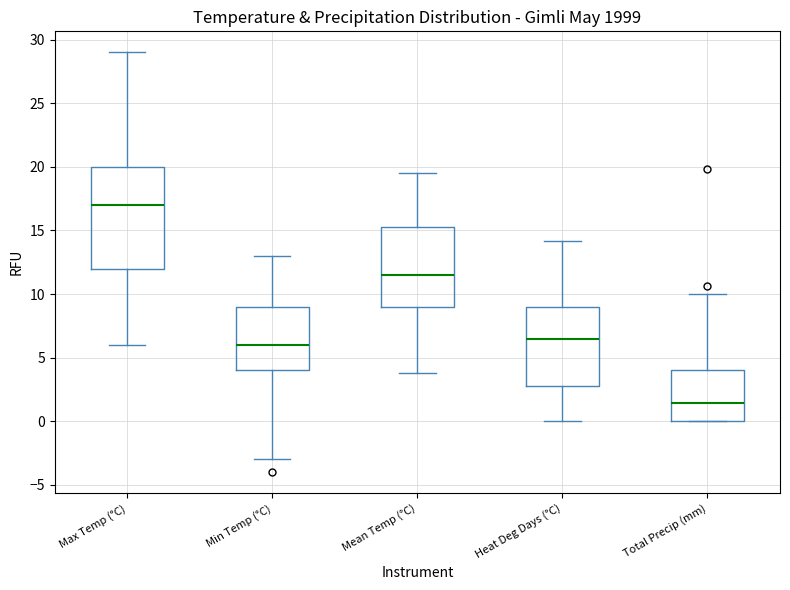

Reading left to right, read every box against the y-axis: the position of its median line, the range the box covers, and the ends of its whiskers. The values are not printed on the chart, so give them approximately, as read against the axis.

Max Temp (°C): median 17.0, box 12.0 to 20.0, whiskers 6.0 to 29.0
Min Temp (°C): median 6.0, box 4.0 to 9.0, whiskers -3.0 to 13.0
Mean Temp (°C): median 11.5, box 9.0 to 15.5, whiskers 4.0 to 19.5
Heat Deg Days (°C): median 6.5, box 3.0 to 9.0, whiskers 0.0 to 14.0
Total Precip (mm): median 1.5, box 0.0 to 4.0, whiskers 0.0 to 10.0